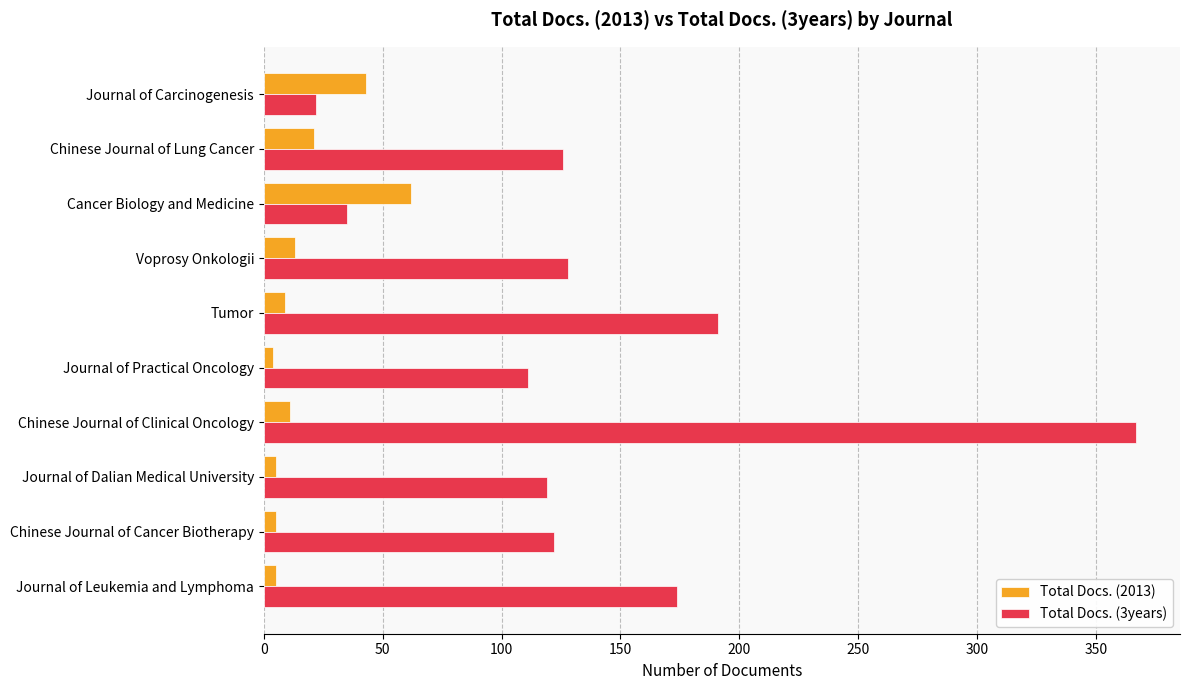

Rank the series by their average value, from highest to lowest.

Total Docs. (3years), Total Docs. (2013)